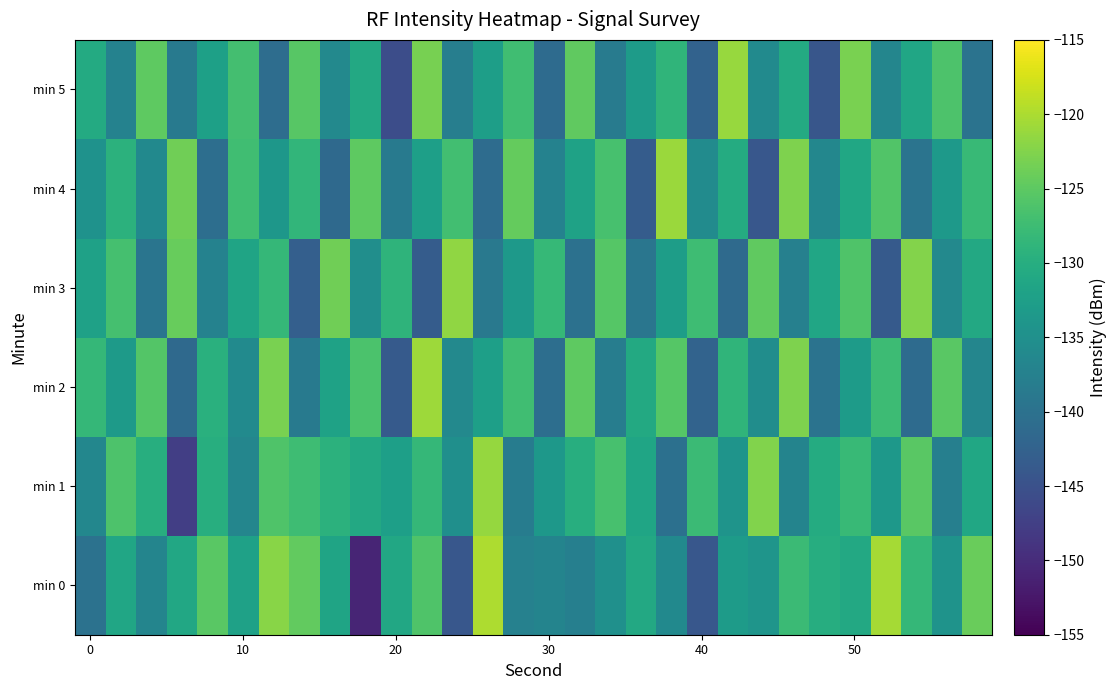

Which series has the widest spread of values?

min 0